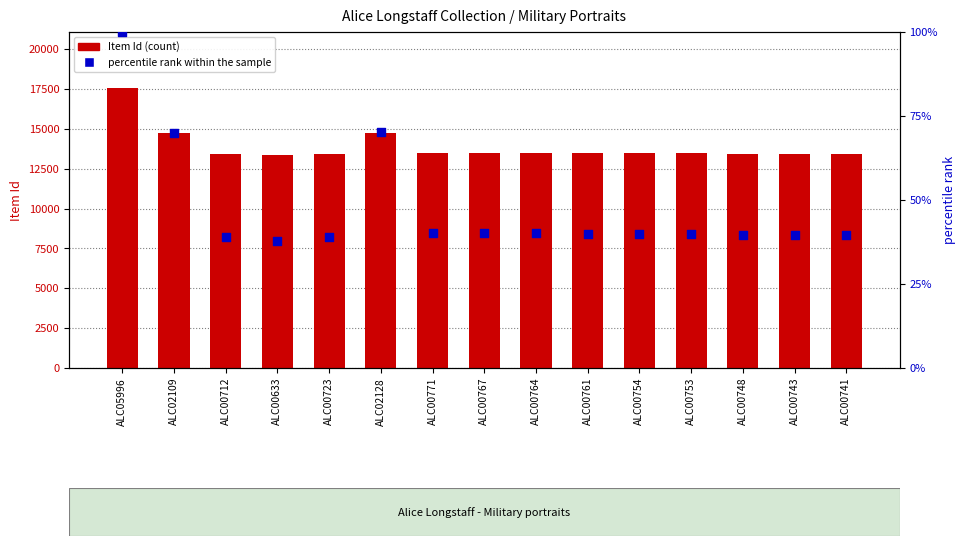

Is the value of percentile rank within the sample at ALC00767 greater than the value of Item Id at ALC02128?

No